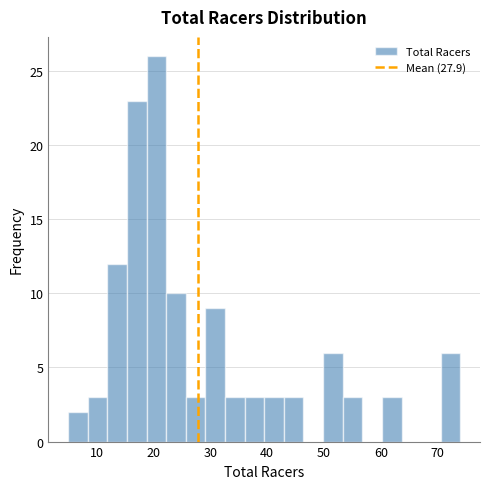

Read against the x-axis, roughly where is the centre of the tallest bar?

21